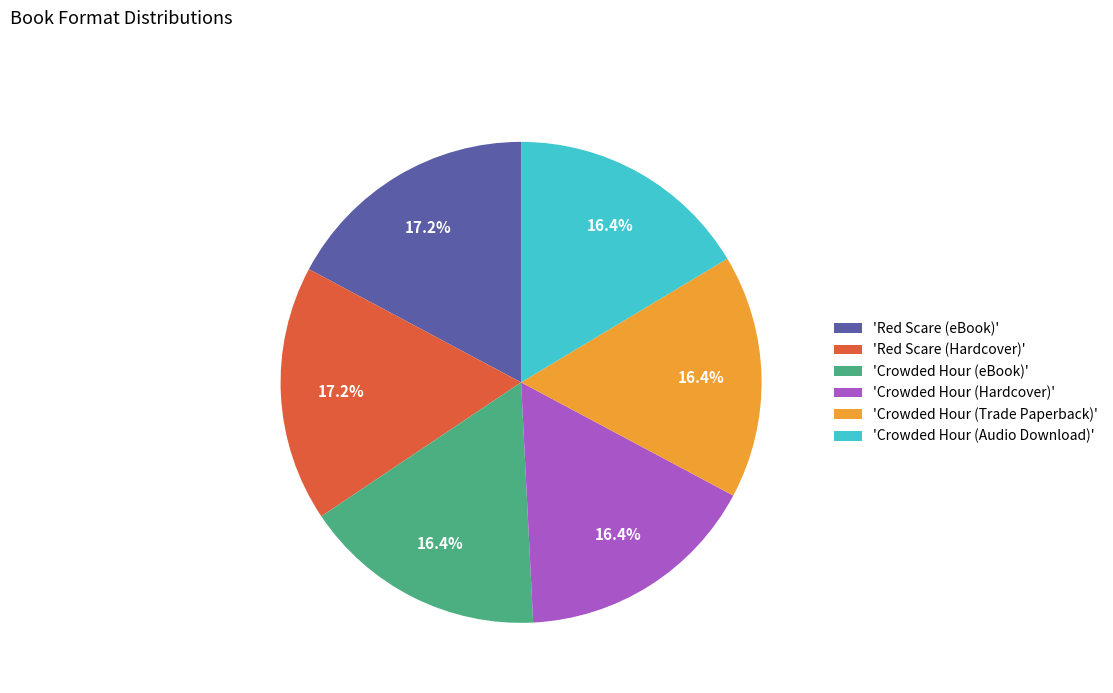

Is there a majority slice in this chart?

No